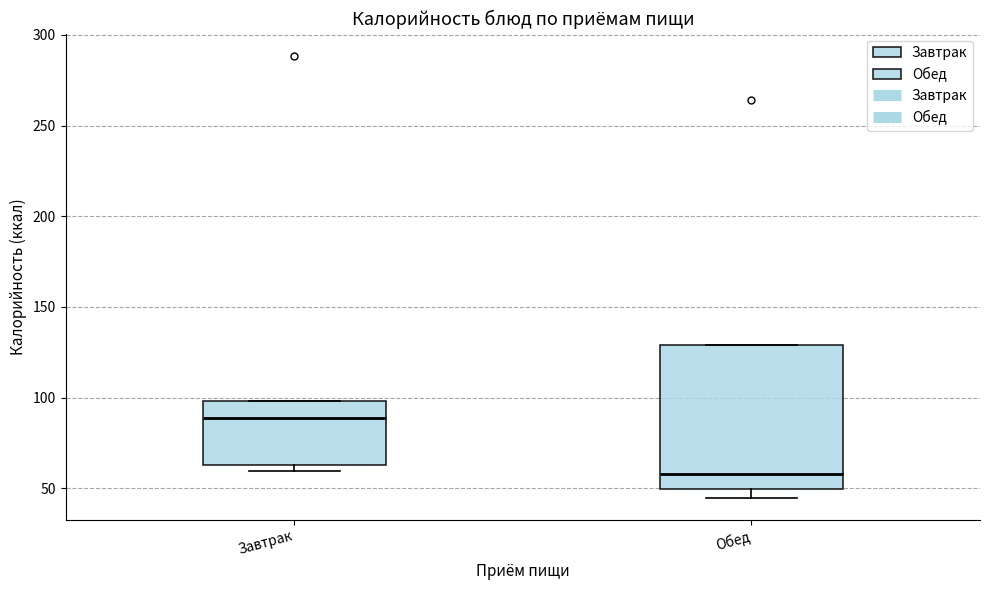

Reading left to right, read every box against the y-axis: the position of its median line, the range the box covers, and the ends of its whiskers. The values are not printed on the chart, so give them approximately, as read against the axis.

Завтрак: median 90, box 65 to 100, whiskers 60 to 100
Обед: median 60, box 50 to 130, whiskers 45 to 130